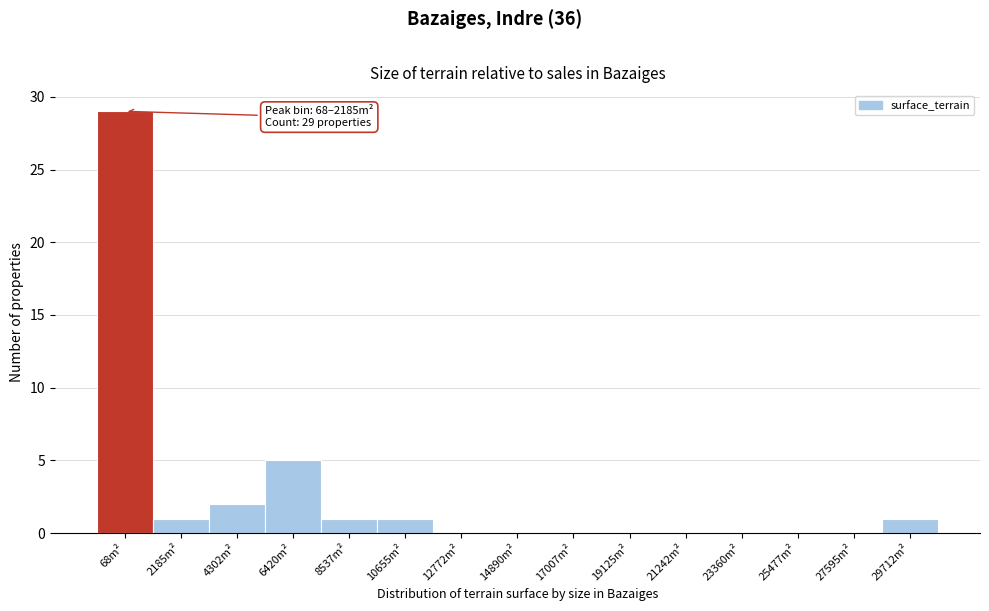

Reading right to left, what are all the values shown in this chart?

29712m²=1	27595m²=0	25477m²=0	23360m²=0	21242m²=0	19125m²=0	17007m²=0	14890m²=0	12772m²=0	10655m²=1	8537m²=1	6420m²=5	4302m²=2	2185m²=1	68m²=29